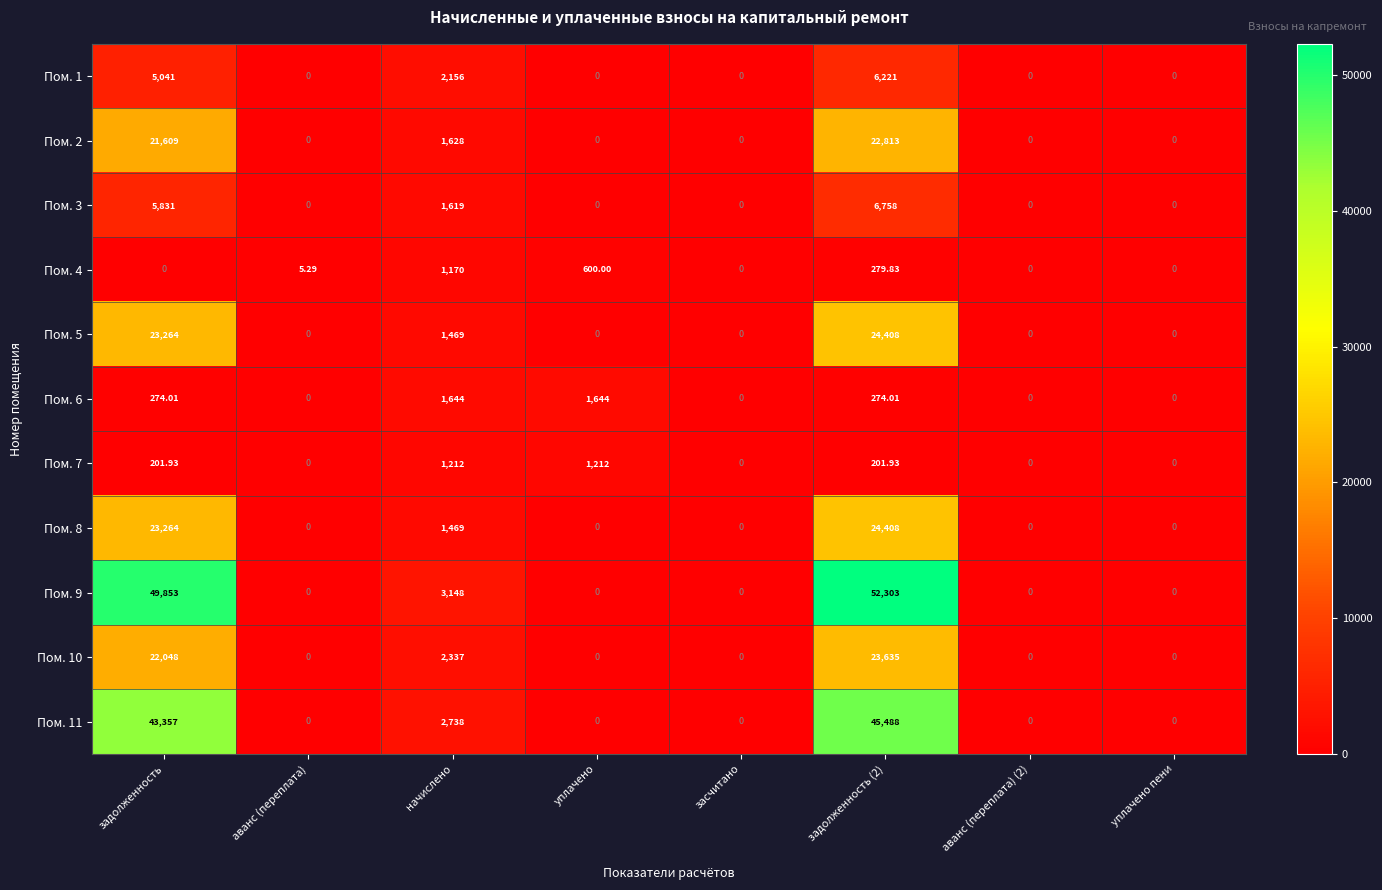

At which label is Пом. 9 closest to 26151?

начислено